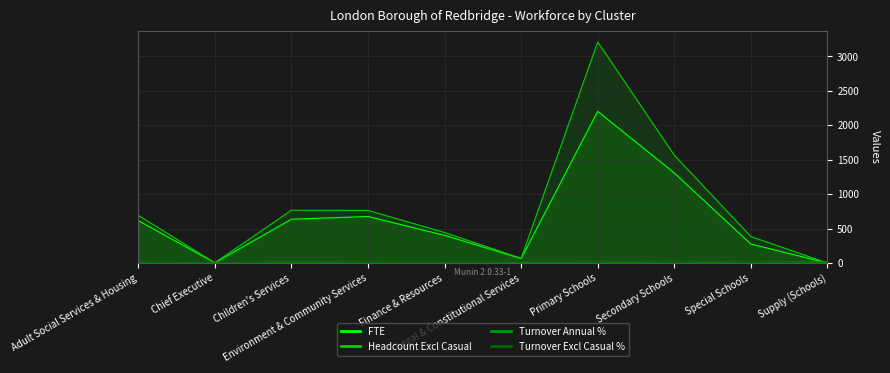

The value of Turnover Excl Casual % at Primary Schools is 18.4. True or false?

False